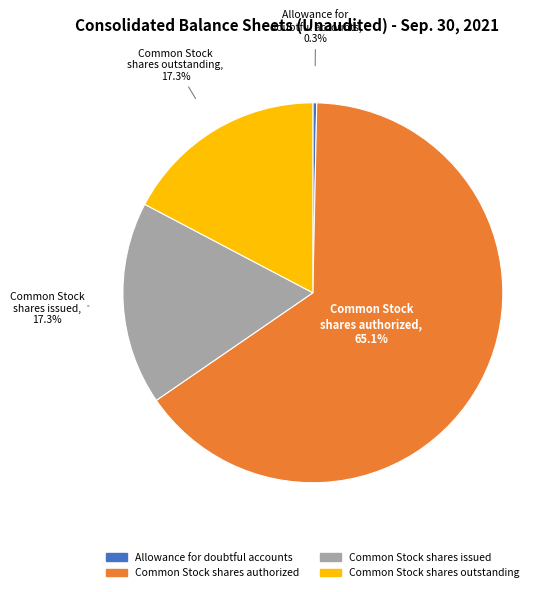

To the nearest percent, what is the average slice percentage?

25%